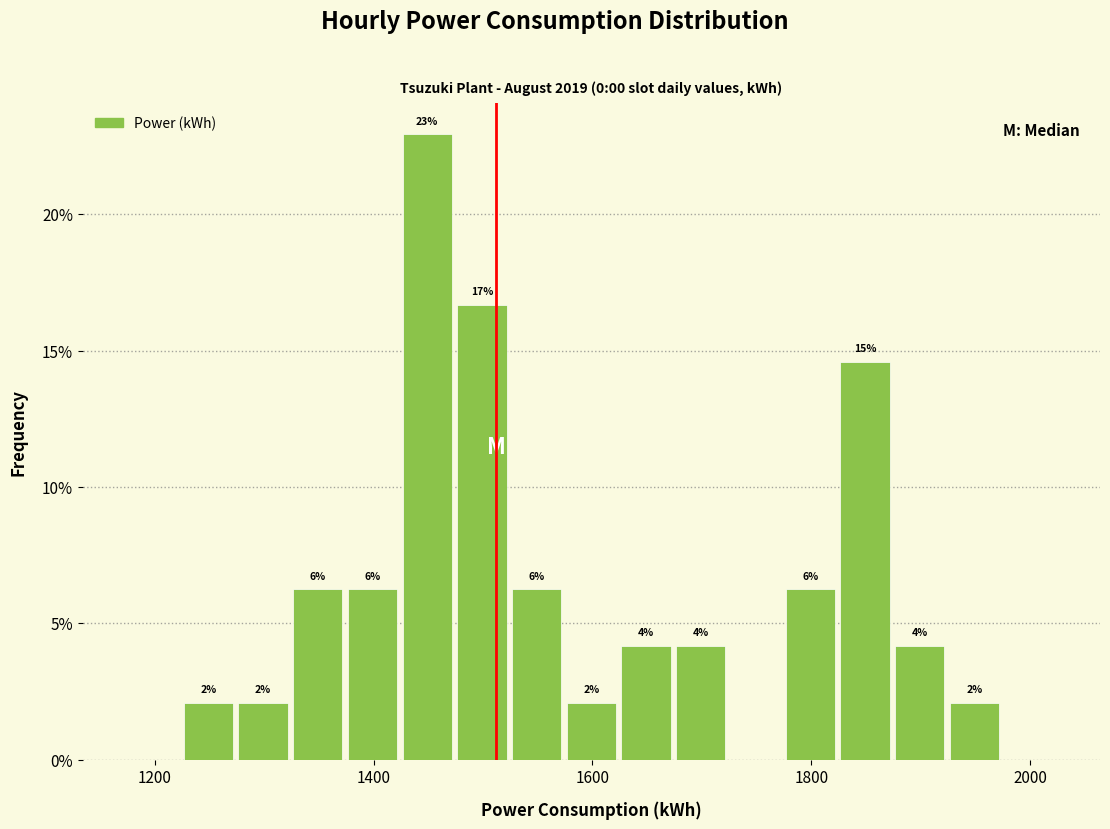

Around what value on the x-axis is the tallest bar? Give the approximate position of its centre, as read against the axis.

1440